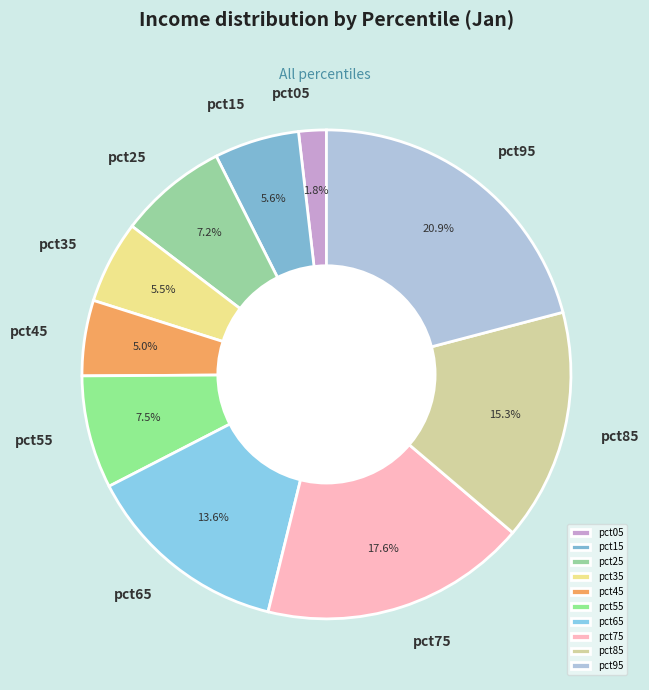

Which category has the biggest portion of the pie?

pct95